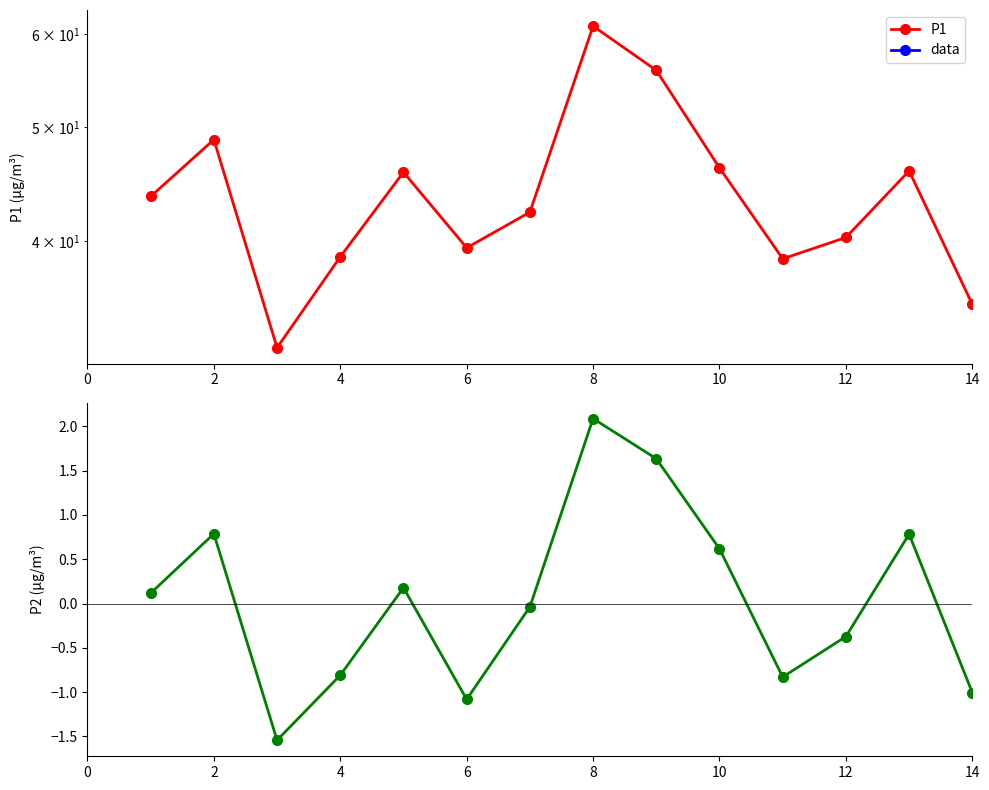

True or false: P2 residual and P1 cross at least once.

False